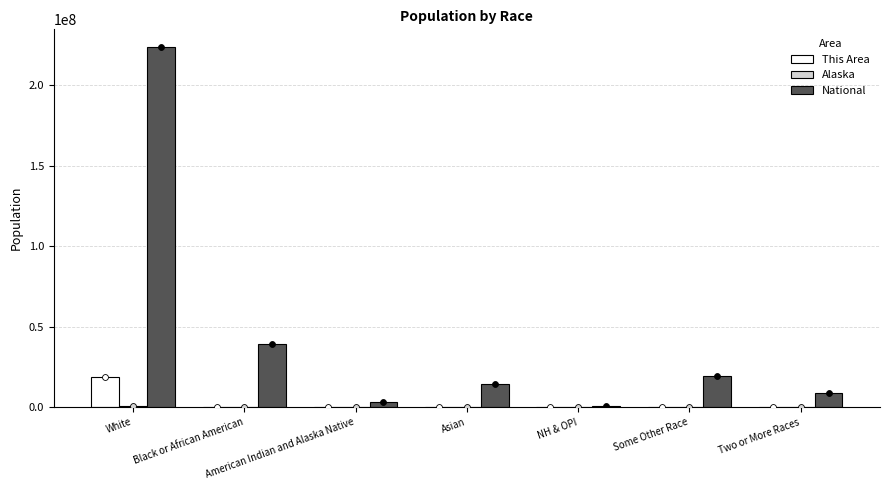

At which category is the sum across all series the highest?

White